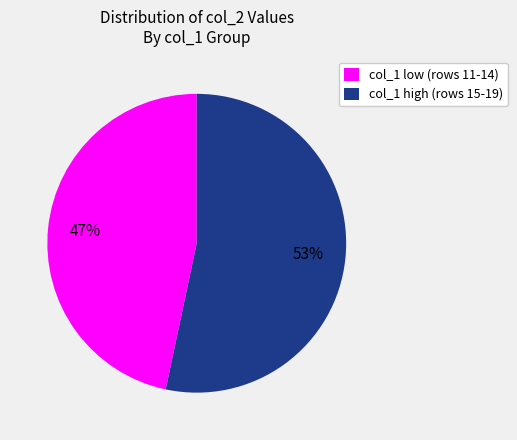

What percentage is the col_1 low (rows 11-14) slice, to the nearest percent?

47%